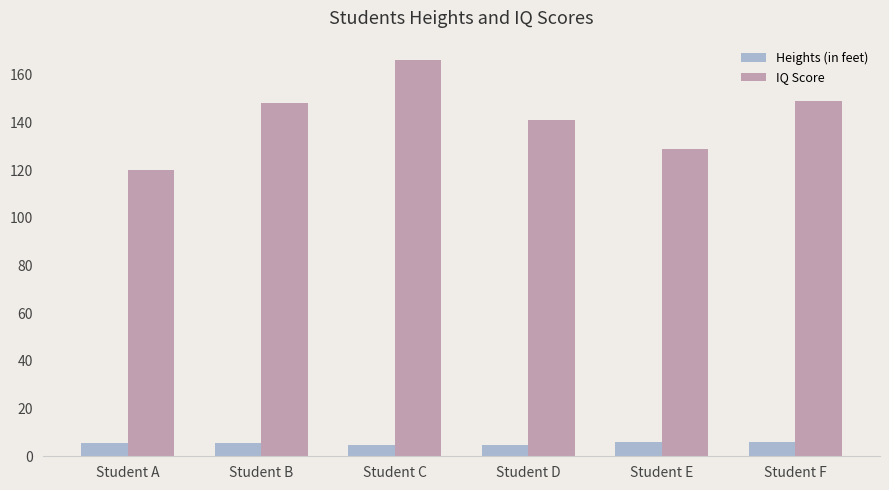

Which series has the widest spread of values?

IQ Score